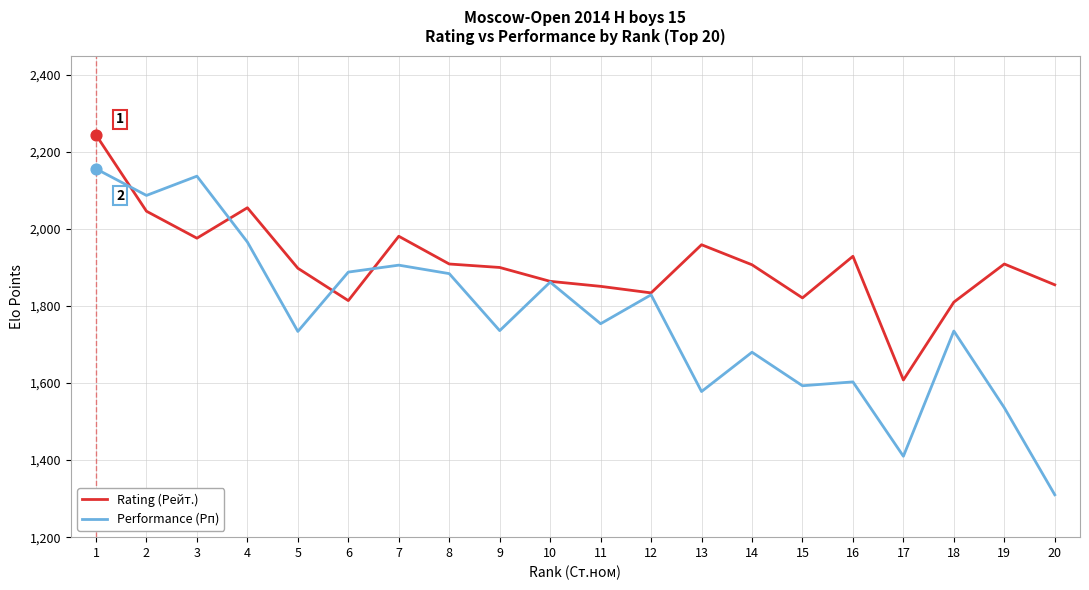

What is the total value across all series at 11?

3605